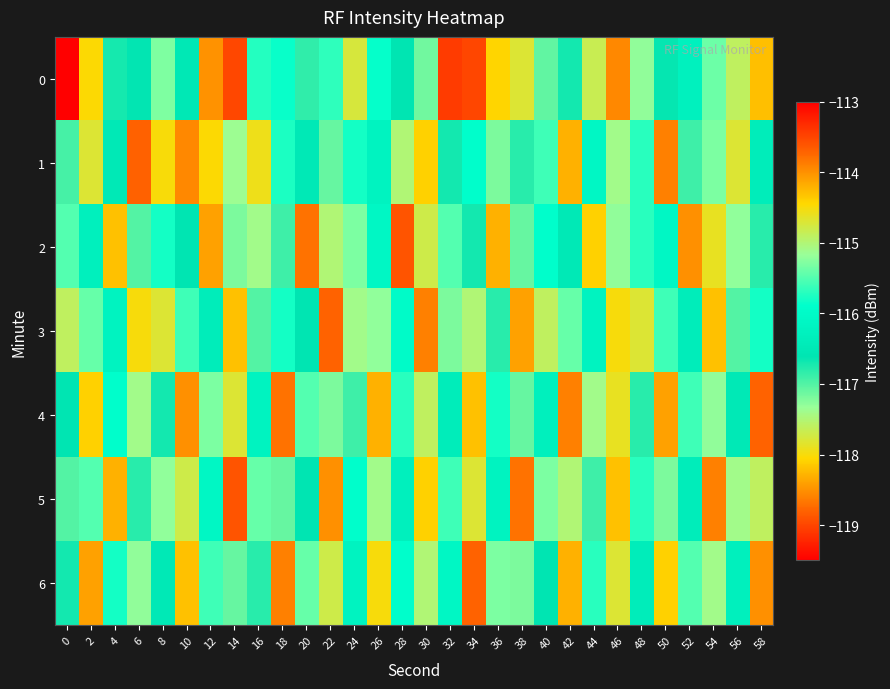

At which category is the sum across all series the highest?

16